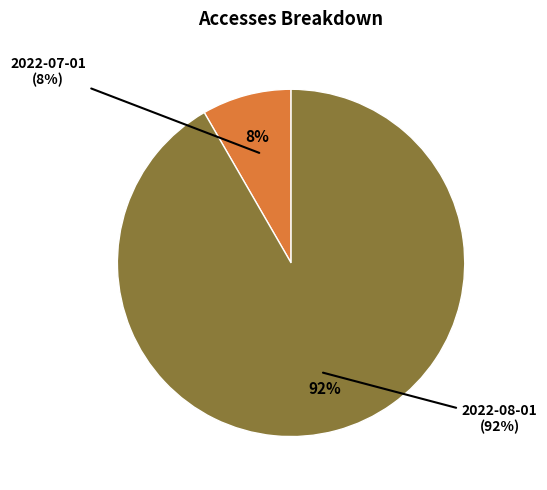

What percentage do 2022-07-01 and 2022-08-01 together represent?

100.0%